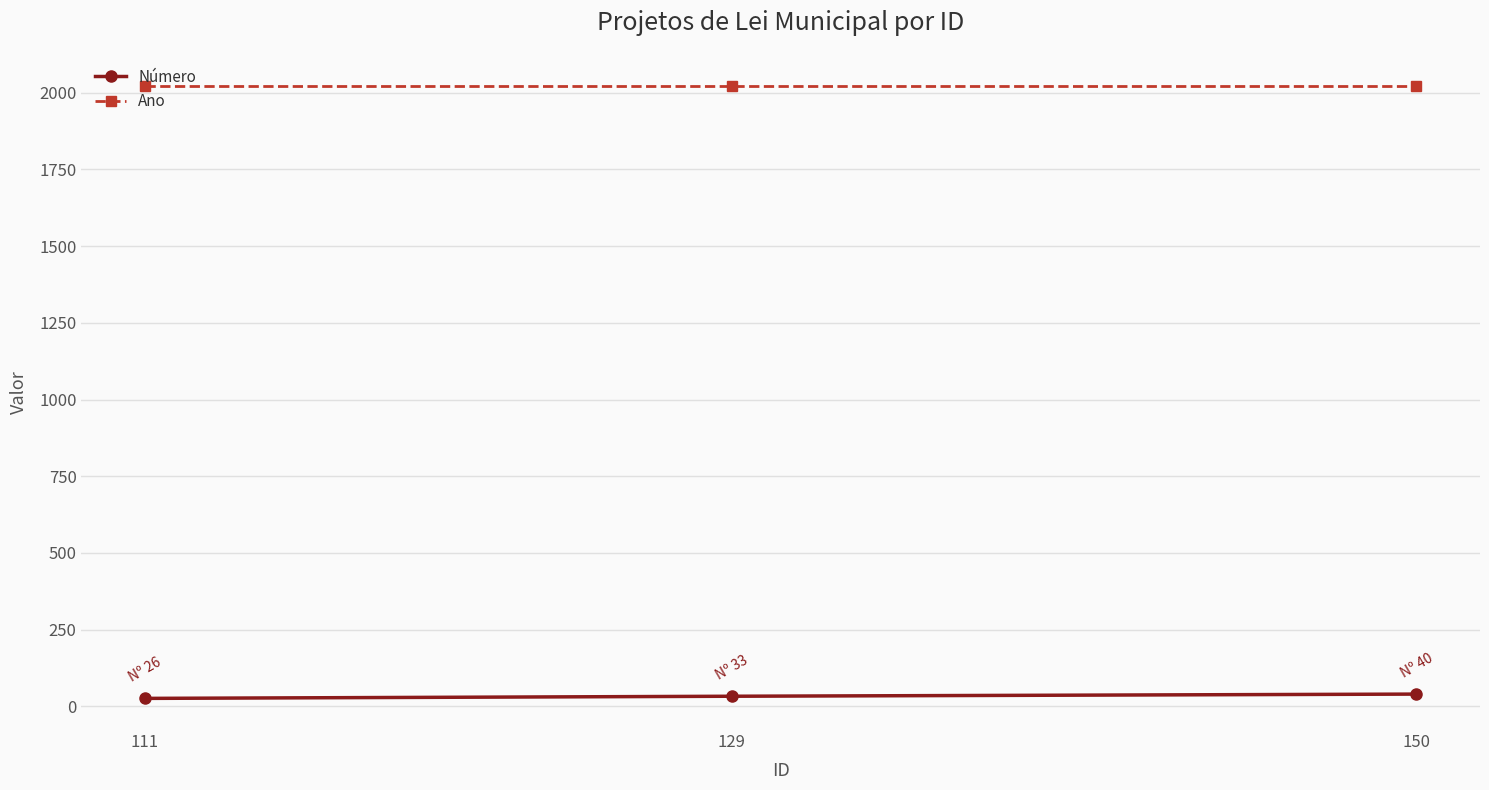

List the series in order of their overall mean, lowest first.

Número, Ano